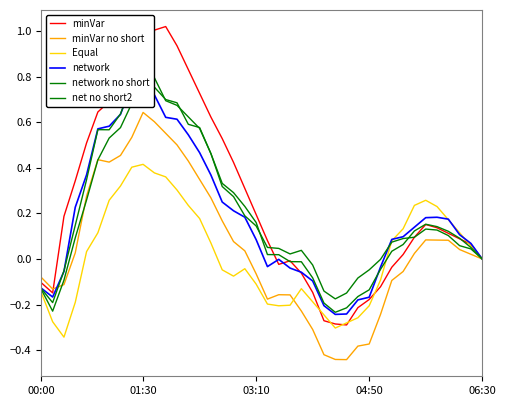

At how many categories does at least one series exceed 0?

31